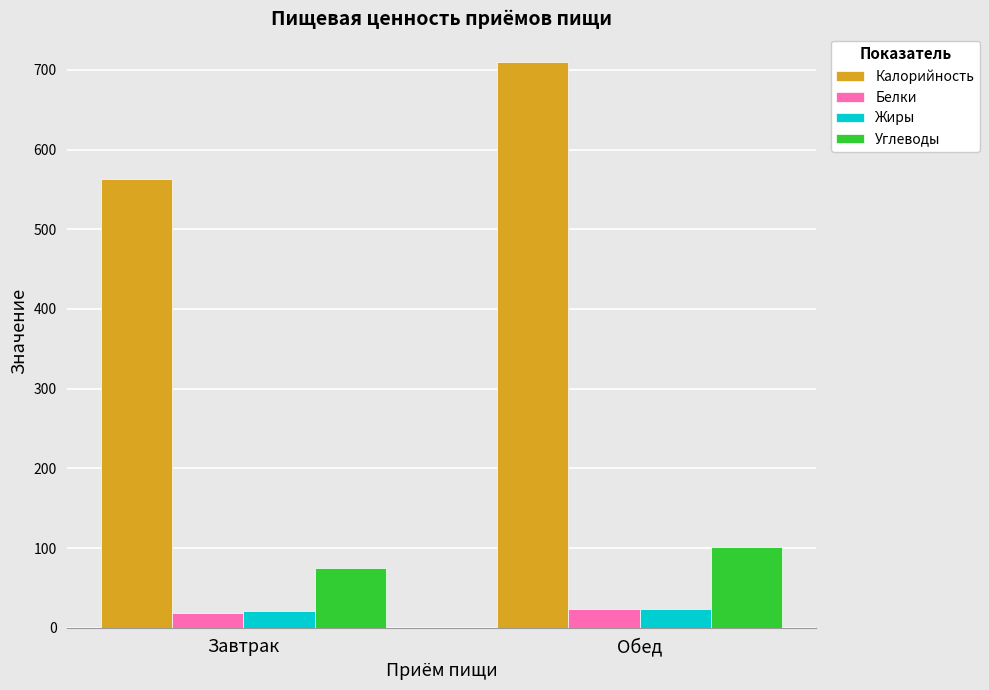

What is the average value of the Калорийность series?

636.3